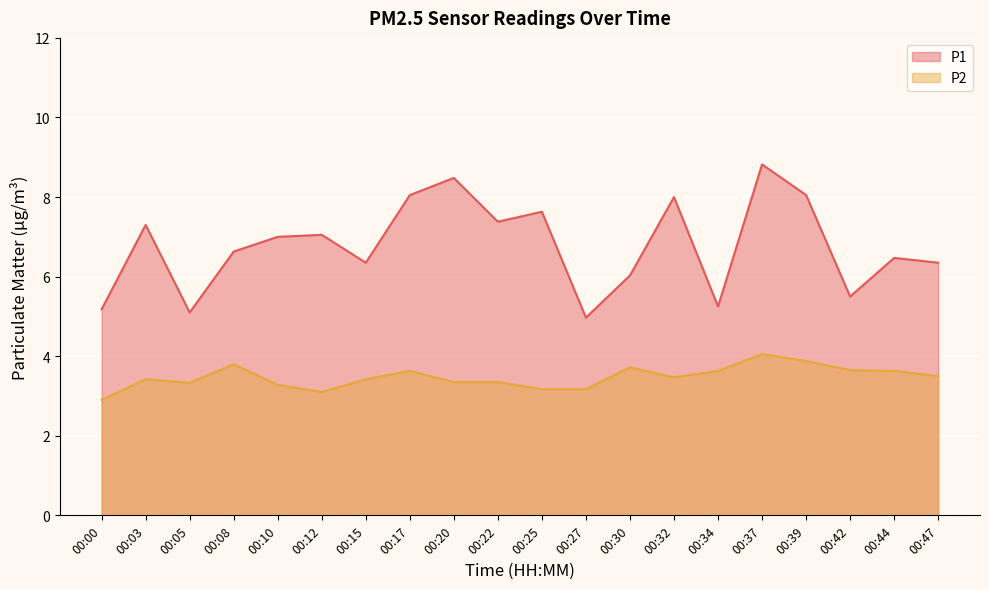

What is the sum of the P2 values at 00:30 and 00:17?

7.3